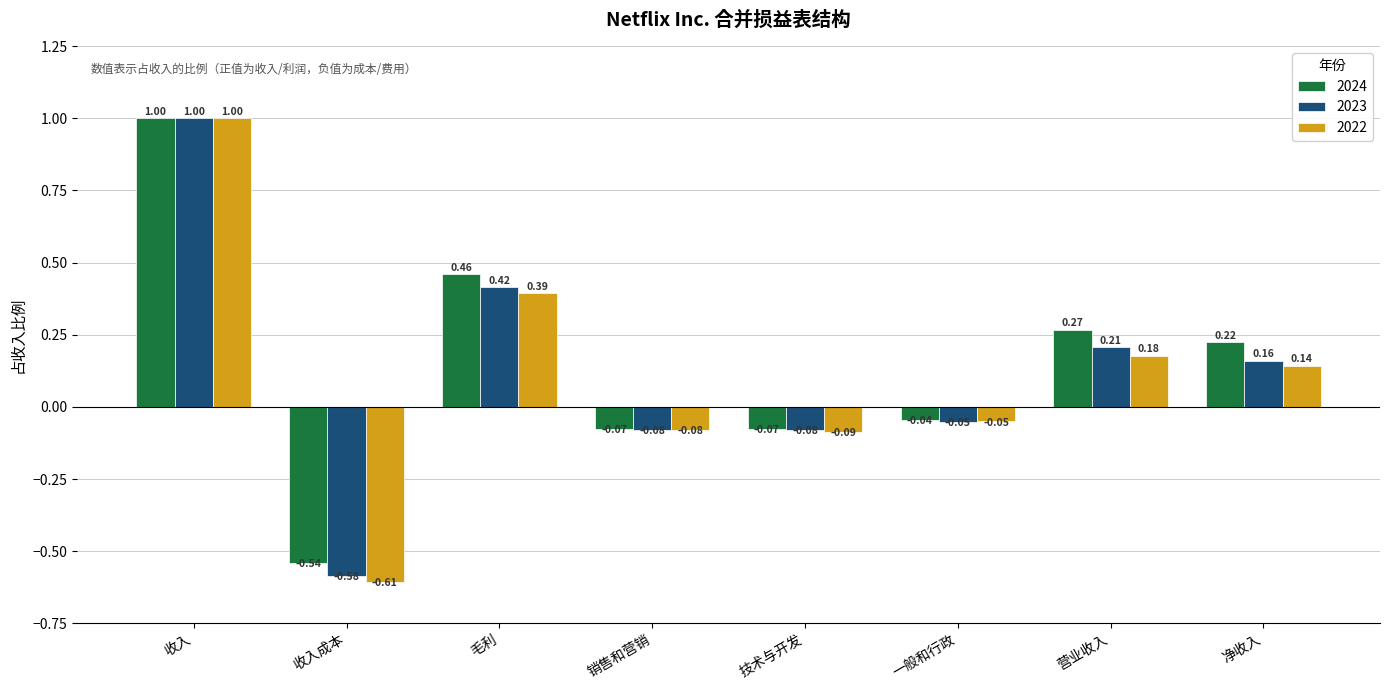

Is the value of 2022 at 销售和营销 greater than the value of 2023 at 收入?

No